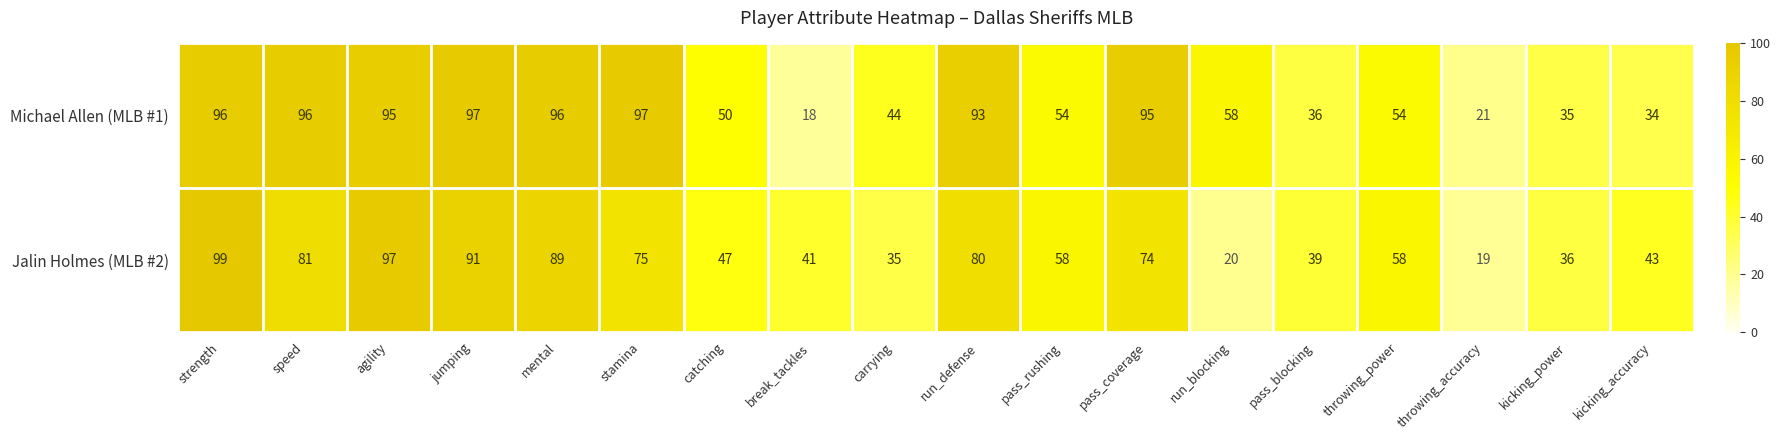

Is the value of Jalin Holmes (MLB #2) at kicking_power greater than the value of Michael Allen (MLB #1) at throwing_accuracy?

Yes